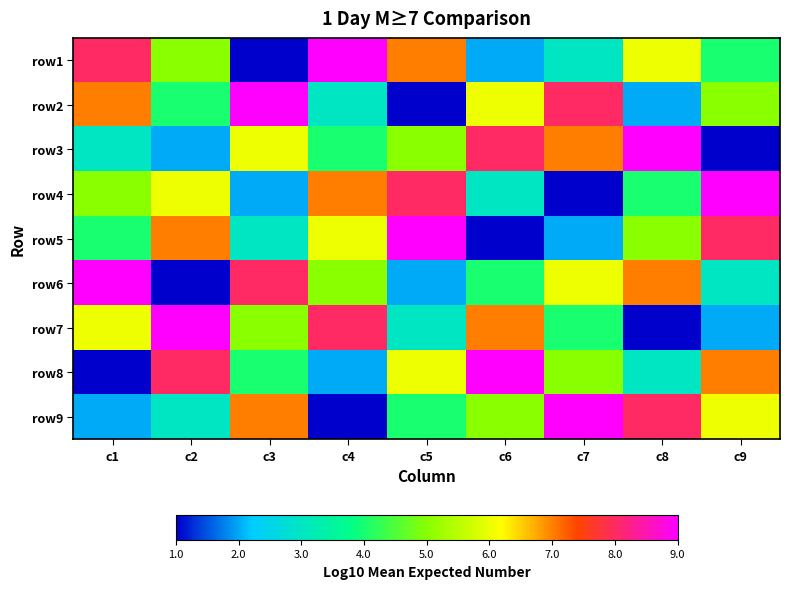

Rank the series by their maximum value, from lowest to highest.

row1, row2, row3, row4, row5, row6, row7, row8, row9